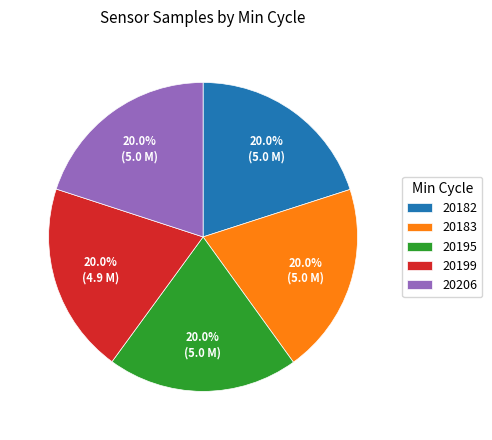

What is the ratio of the value at 20182 to the value at 20199?

1.0